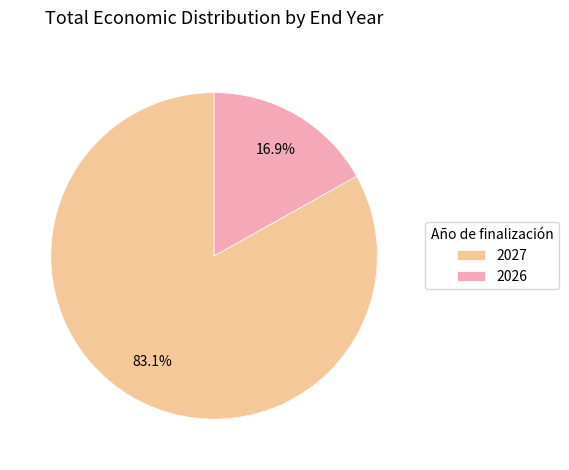

Is 2027 the majority of the pie?

Yes